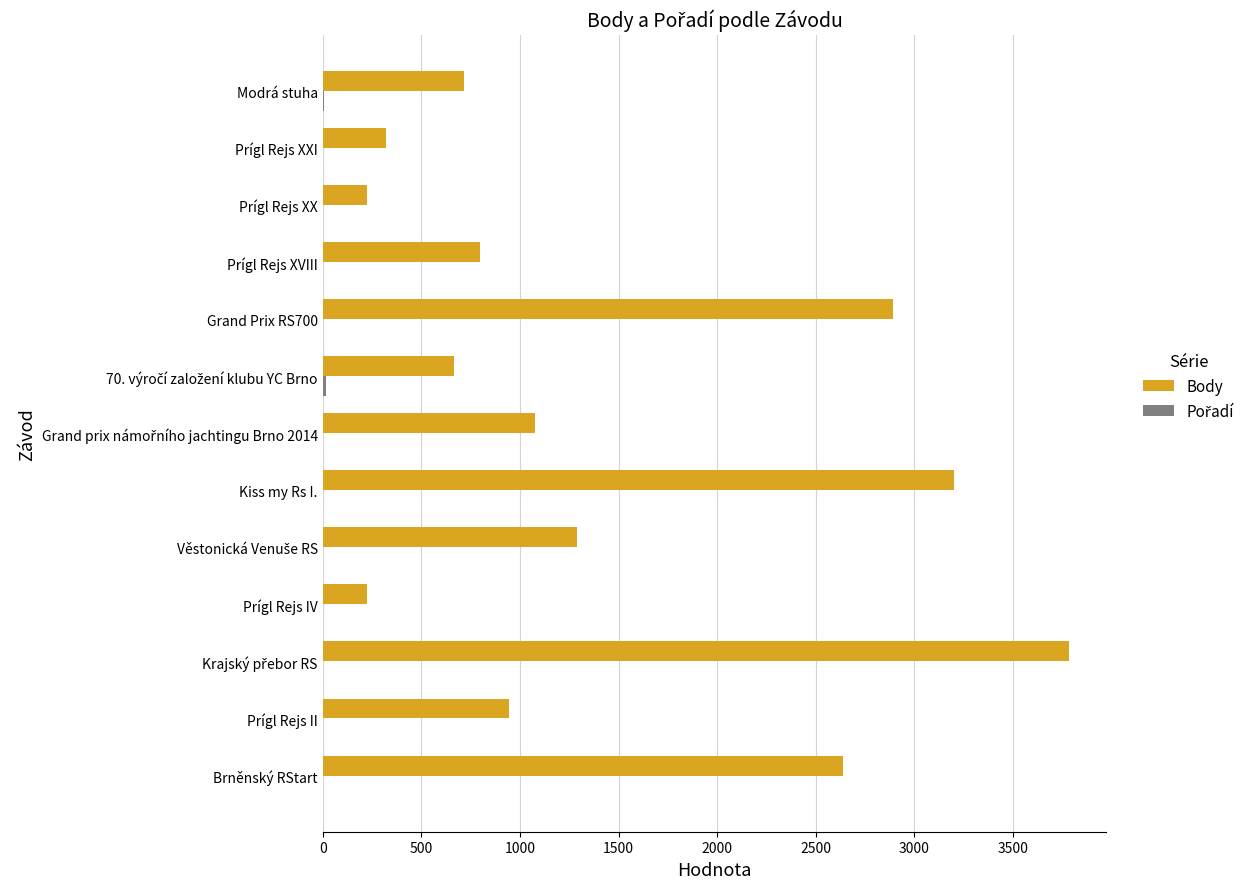

Where is Body nearest to the value 2005?

Brněnský RStart